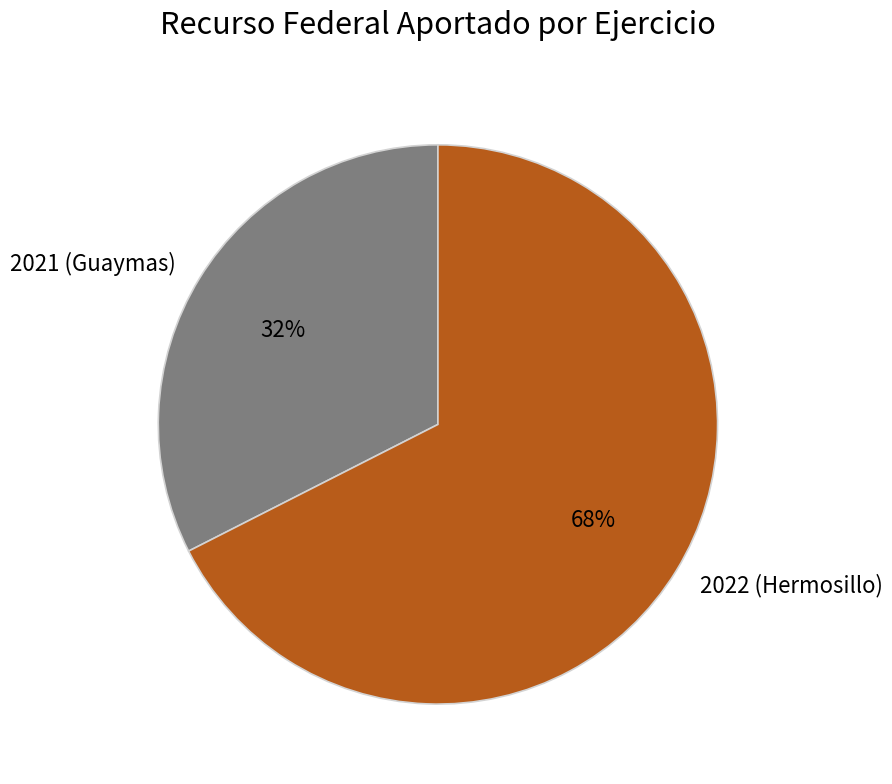

To the nearest percent, what percentage of the pie is 2021 (Guaymas)?

32%